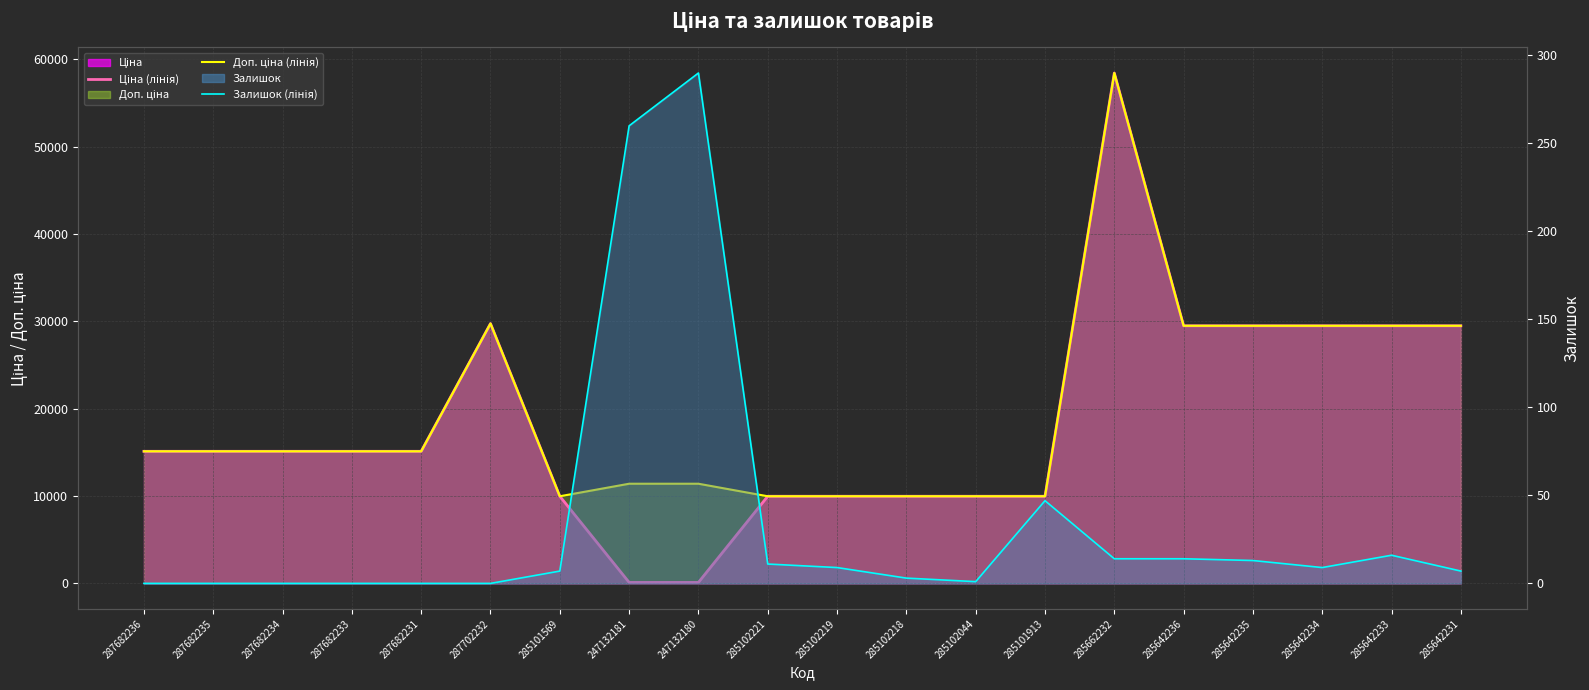

True or false: Залишок (лінія) and Доп. ціна (лінія) intersect in this chart.

False